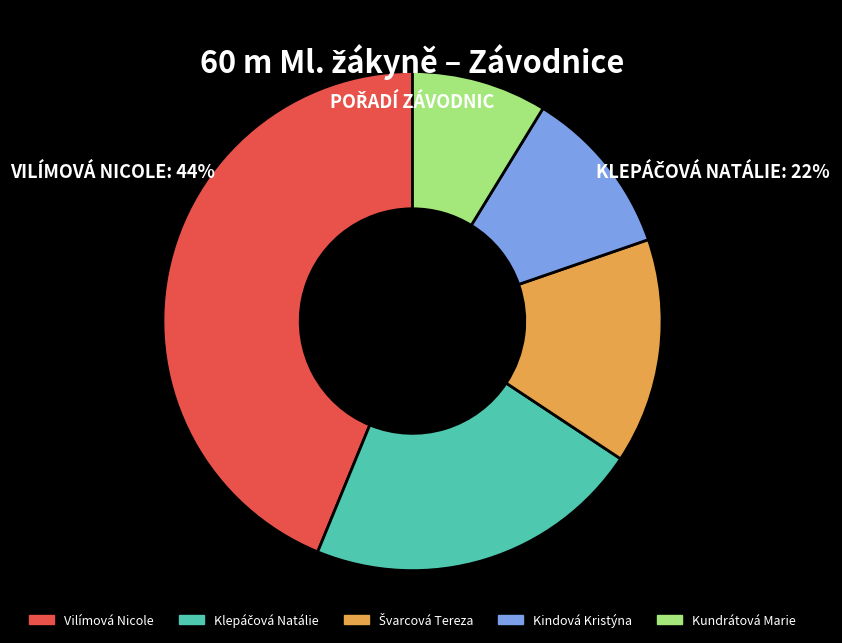

Combined, do Kindová Kristýna and Kundrátová Marie account for over 50%?

No